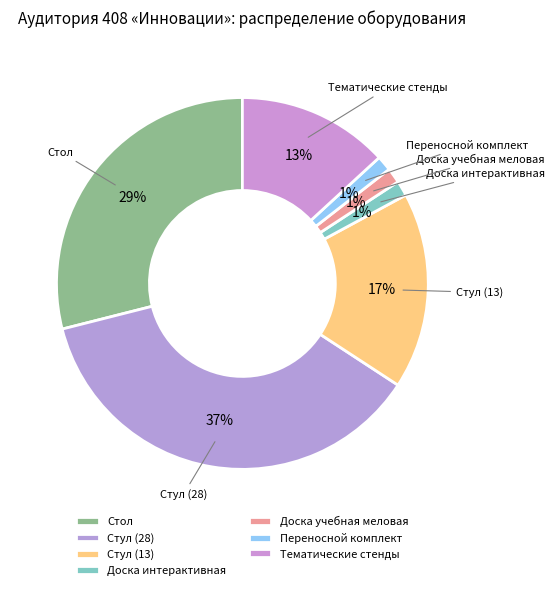

To the nearest percent, what is the difference between the largest and smallest slice percentages?

36%